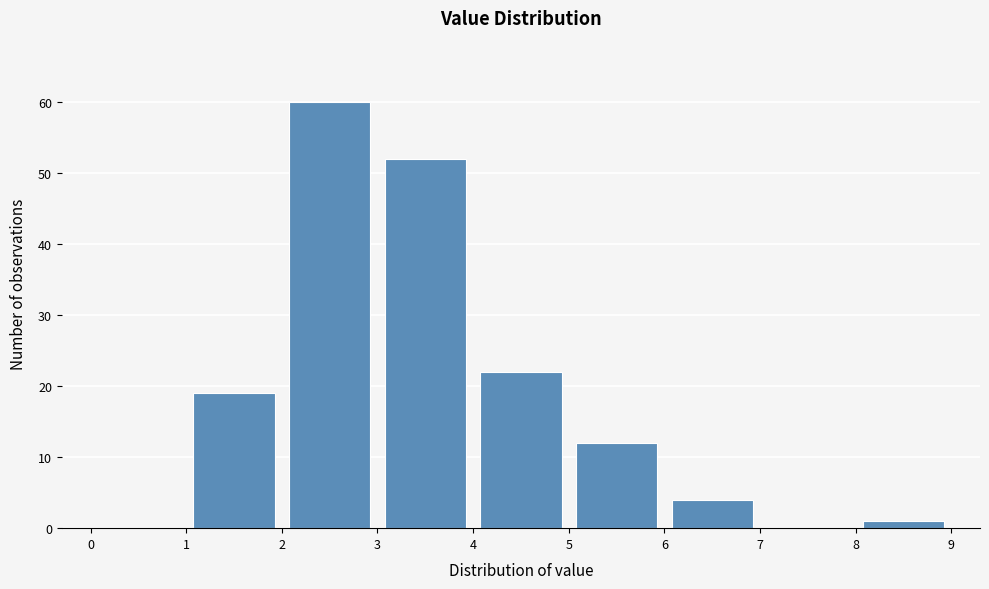

Reading left to right, transcribe this chart: for each bar, give the range it covers on the x-axis and its height. The values are not printed on the chart, so give them approximately, as read against the axis.

0 to 1: 0
1 to 2: 19
2 to 3: 60
3 to 4: 52
4 to 5: 22
5 to 6: 12
6 to 7: 4
7 to 8: 0
8 to 9: 1